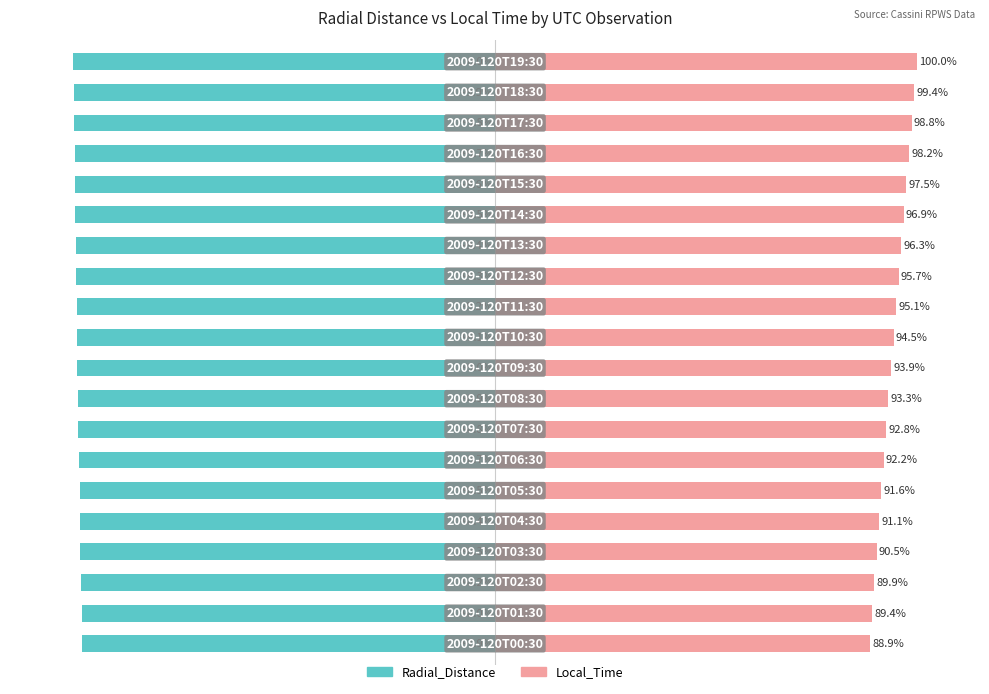

How many bars are there in total?

40